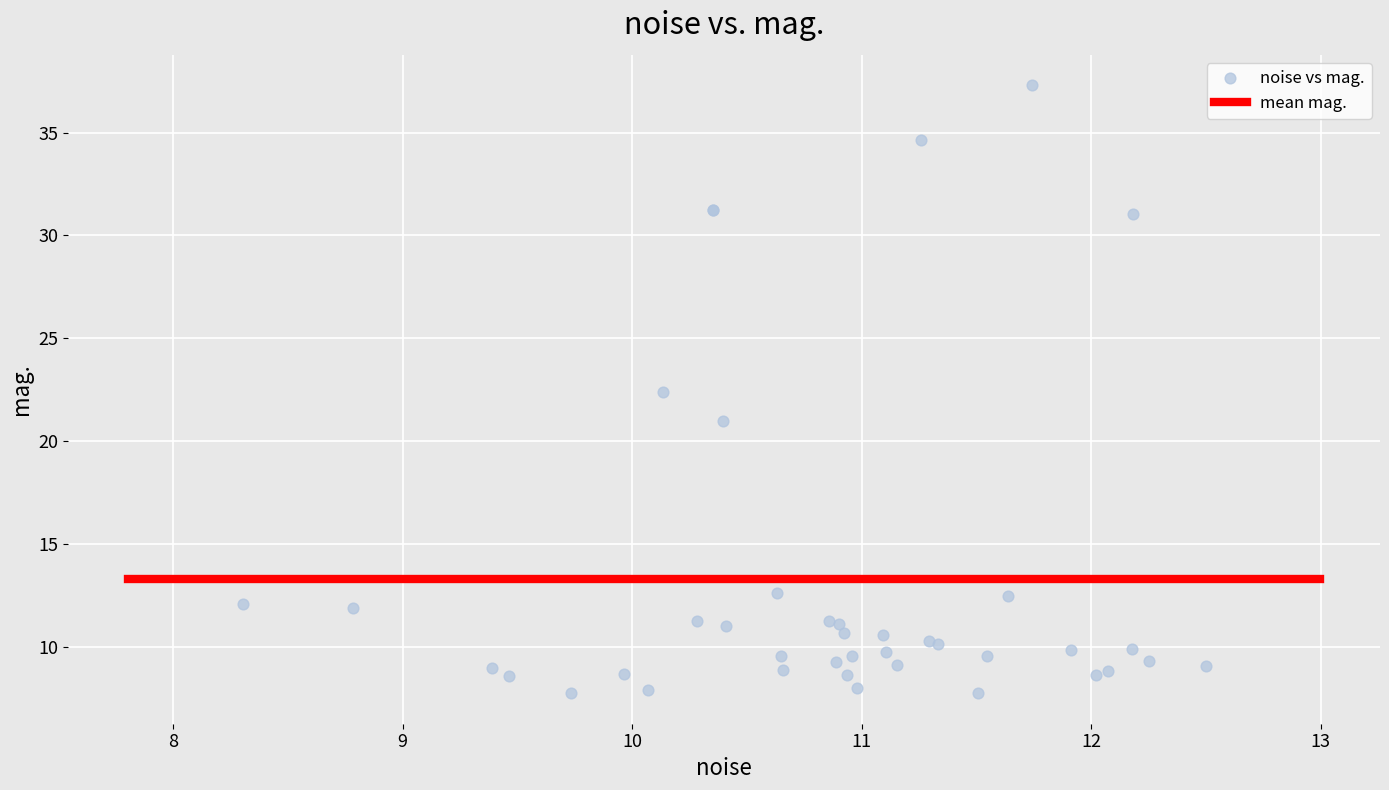

What Y value in the scatter plot is closest to 22?

22.4